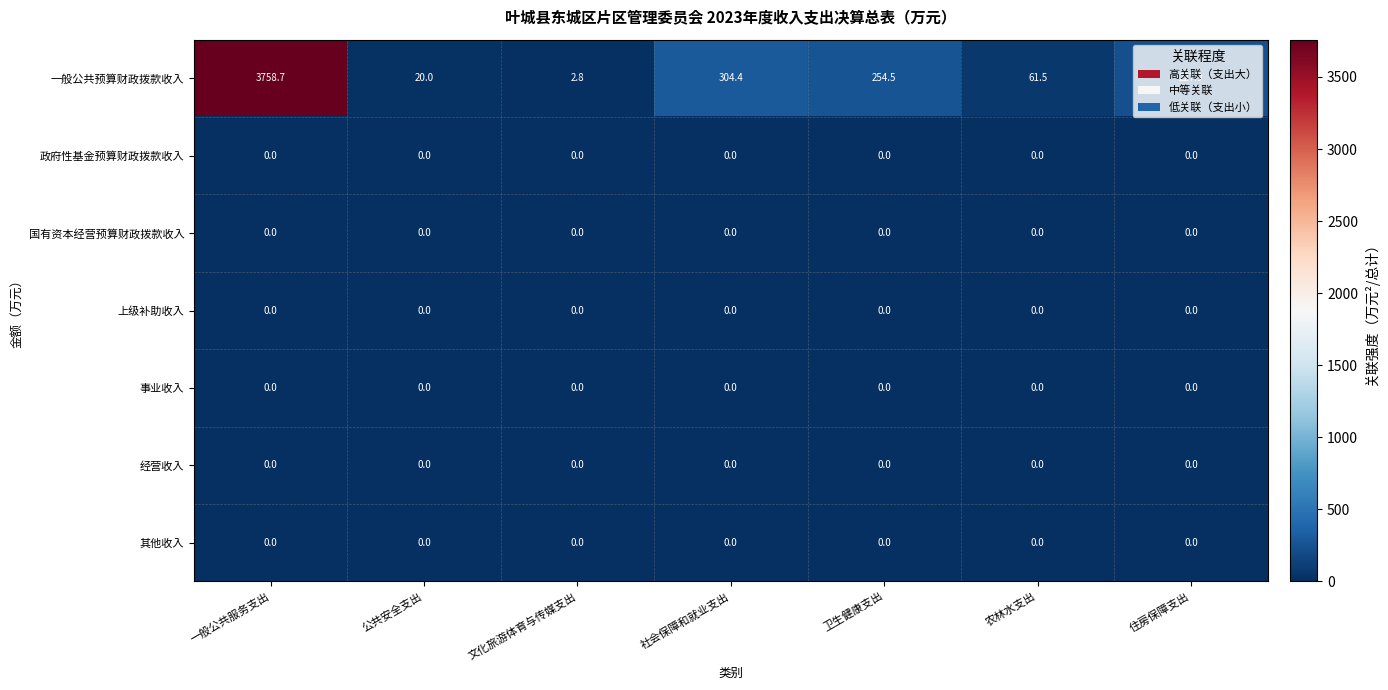

Between 卫生健康支出 and 住房保障支出, which series saw the biggest shift?

一般公共预算财政拨款收入